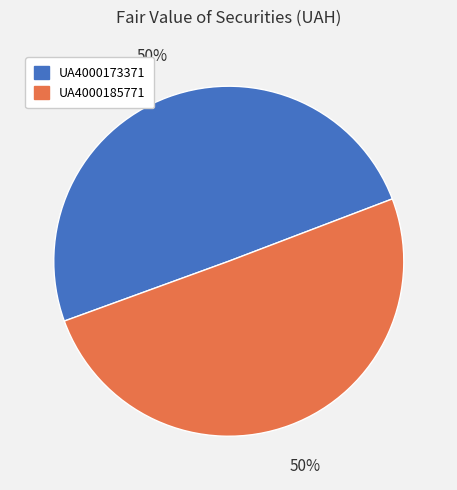

What is the ratio of the value at UA4000185771 to the value at UA4000173371?

1.0